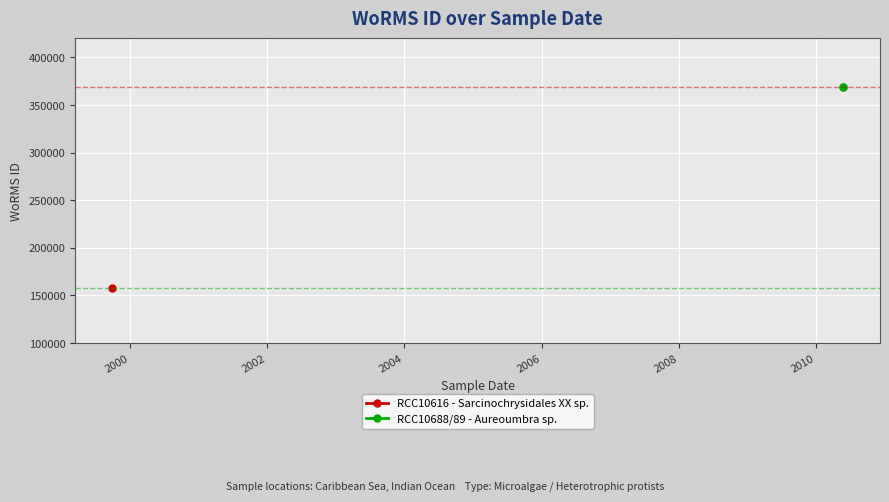

Which has a higher value, 26-05-2010 or 26-05-2010?

26-05-2010